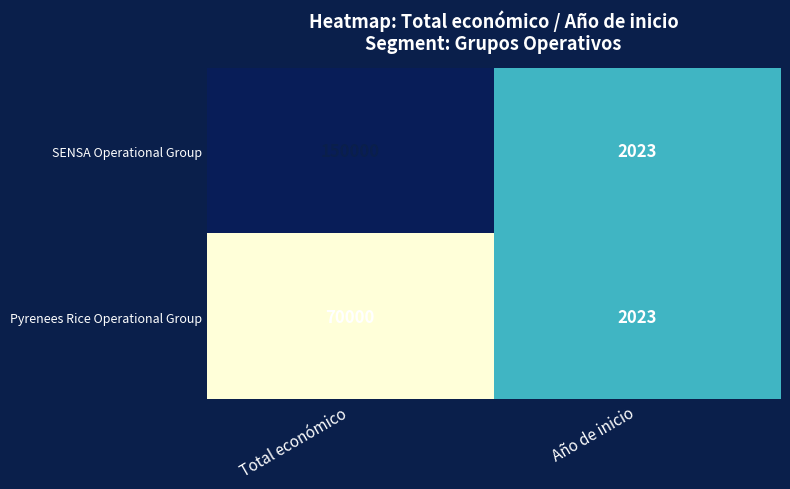

What is the total value across all series at Año de inicio?

4046